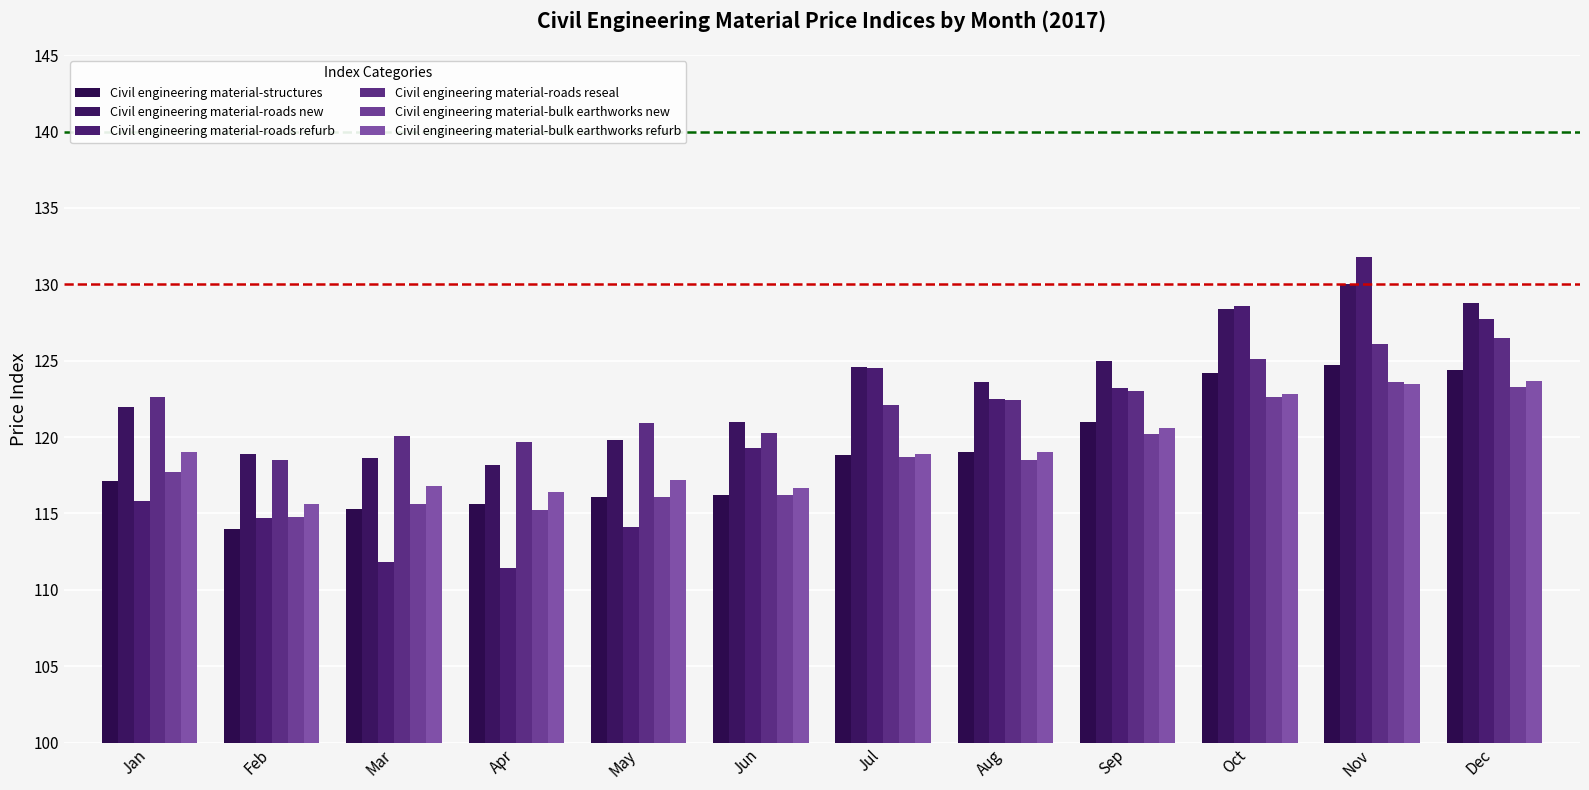

What is the minimum value for Civil engineering material-structures?

114.0